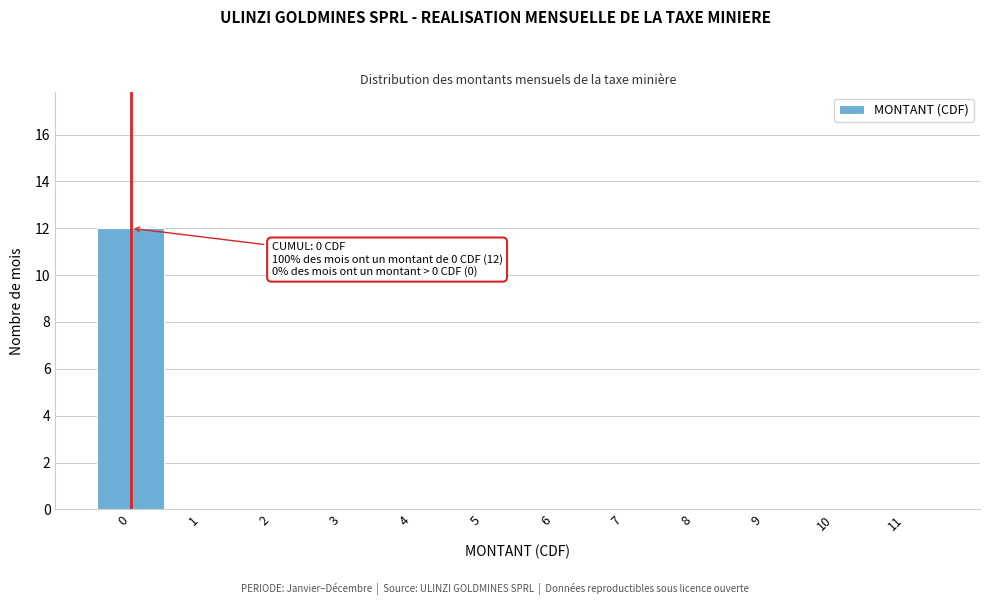

Reading left to right, what are all the values shown in this chart?

0=12	1=0	2=0	3=0	4=0	5=0	6=0	7=0	8=0	9=0	10=0	11=0